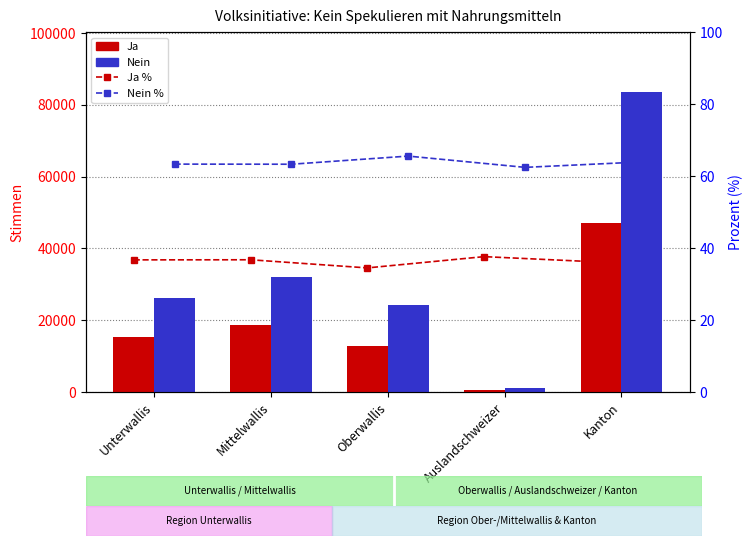

What is the sum of all Nein values?

167178.0